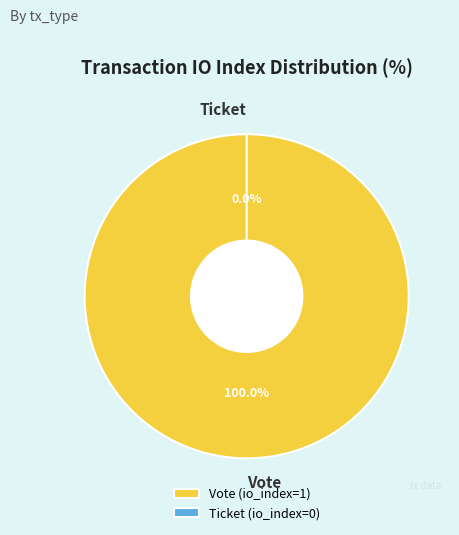

To the nearest percent, what is the difference between the largest and smallest slice percentages?

100%